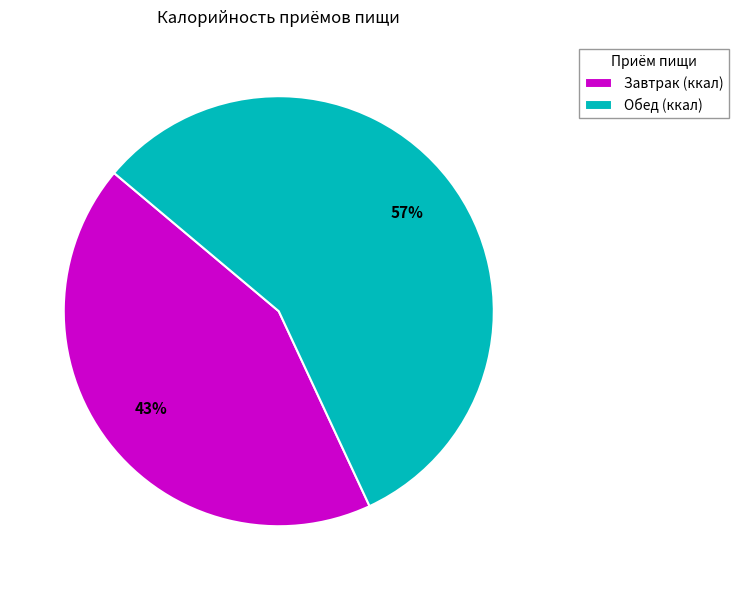

How many segments does this pie chart have?

2